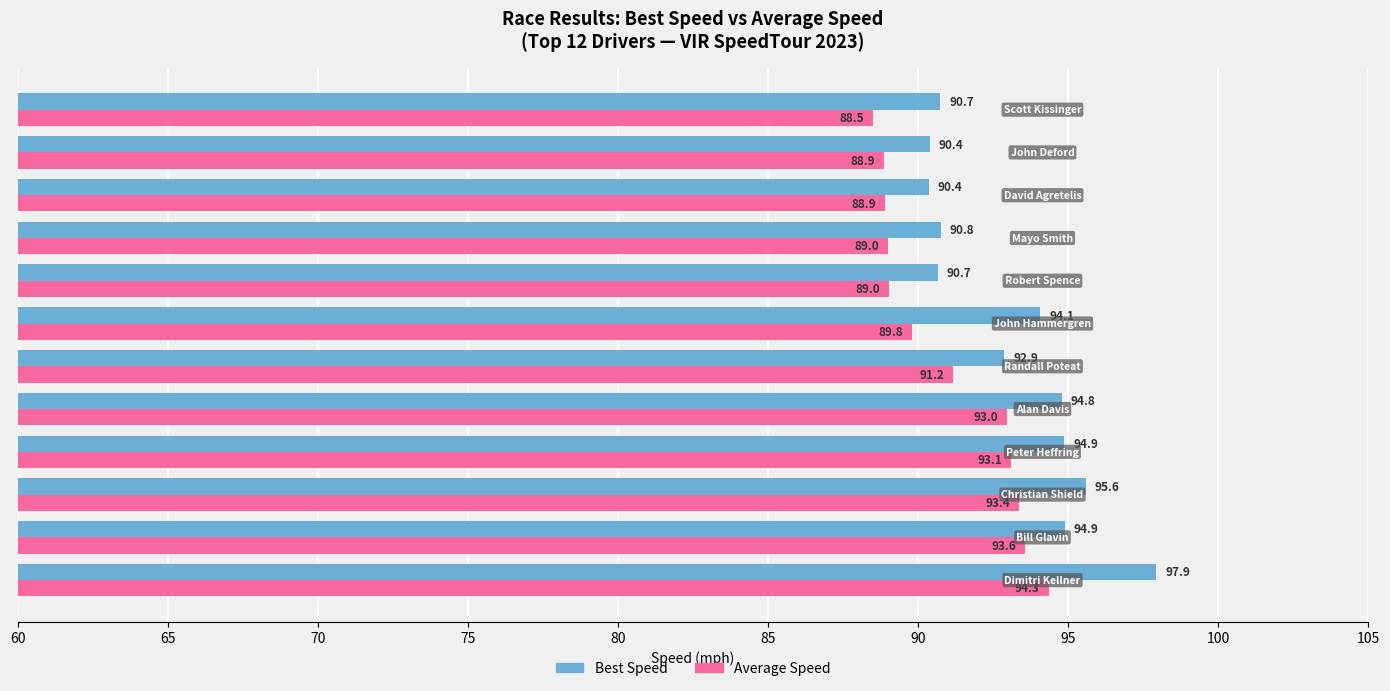

What is the minimum value shown in the chart?

88.5